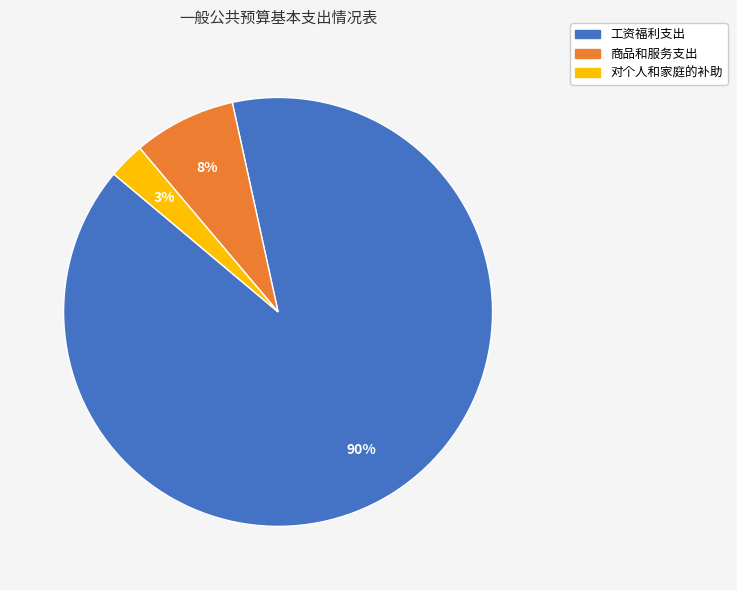

What is the smallest slice in the pie chart?

对个人和家庭的补助